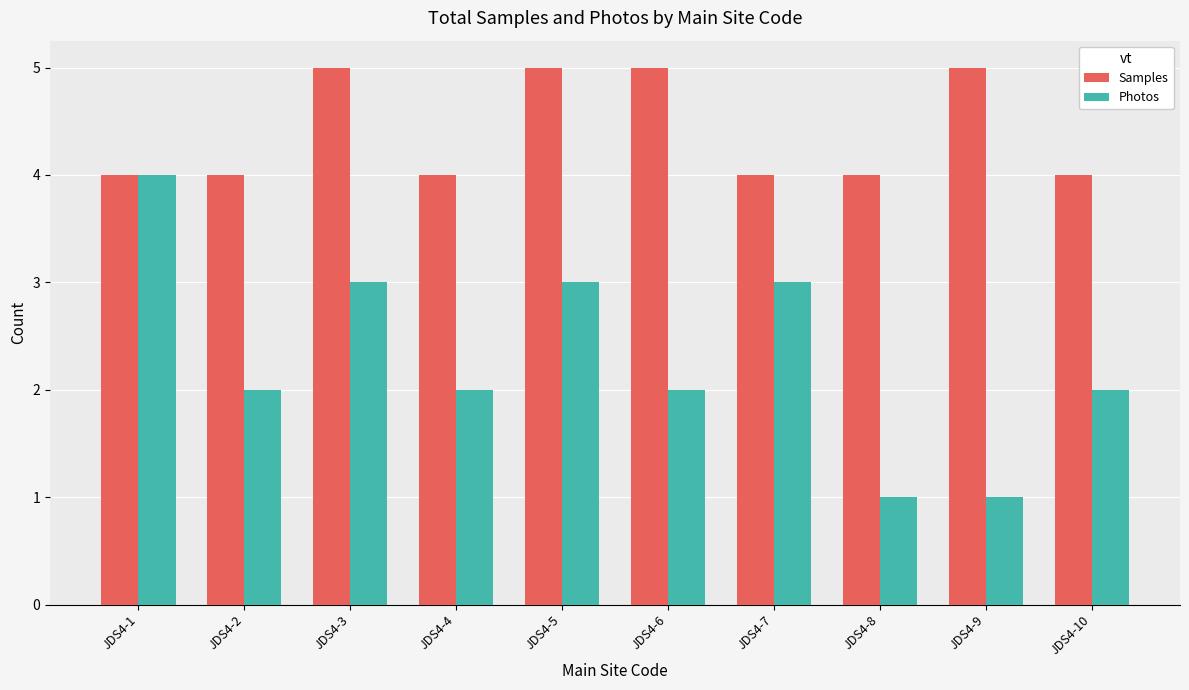

Which series has the largest total across all categories?

Samples